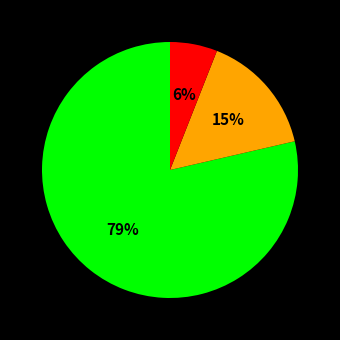

Does any single category account for the majority?

Yes